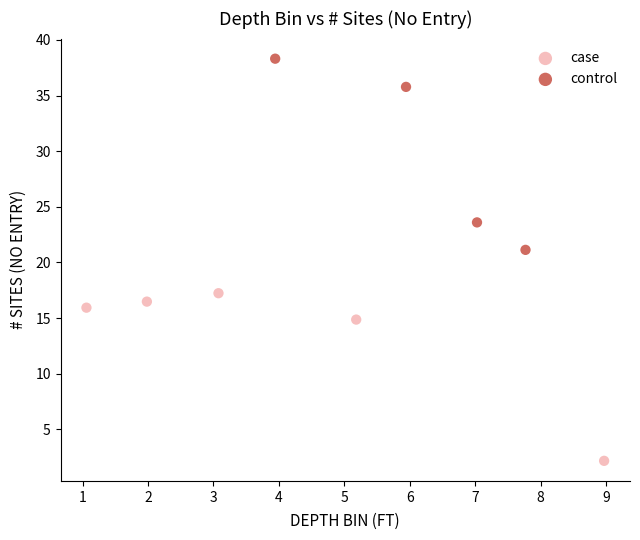

What are all the series names shown in the legend?

case, control